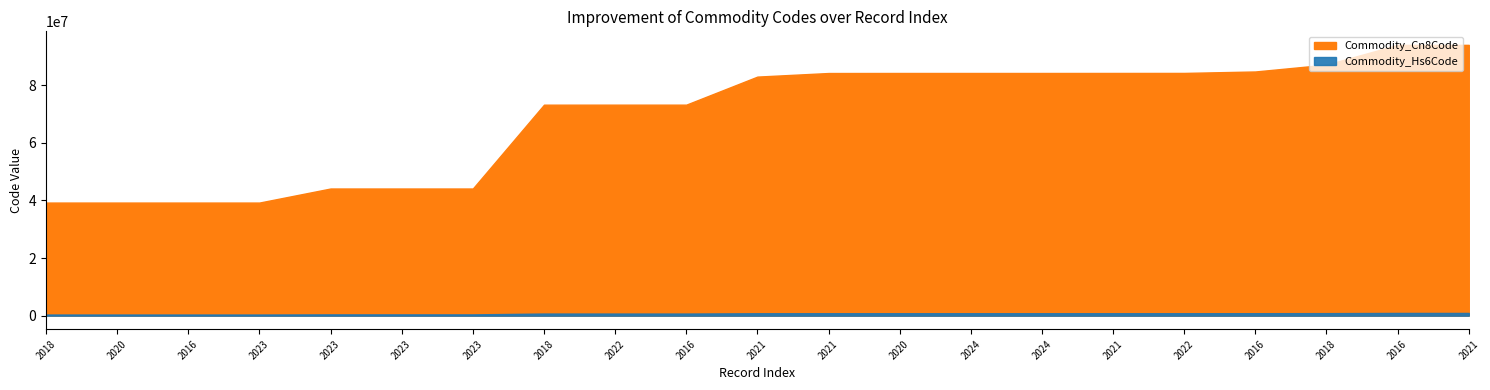

How many data points in Commodity_Hs6Code are above 830120?

10